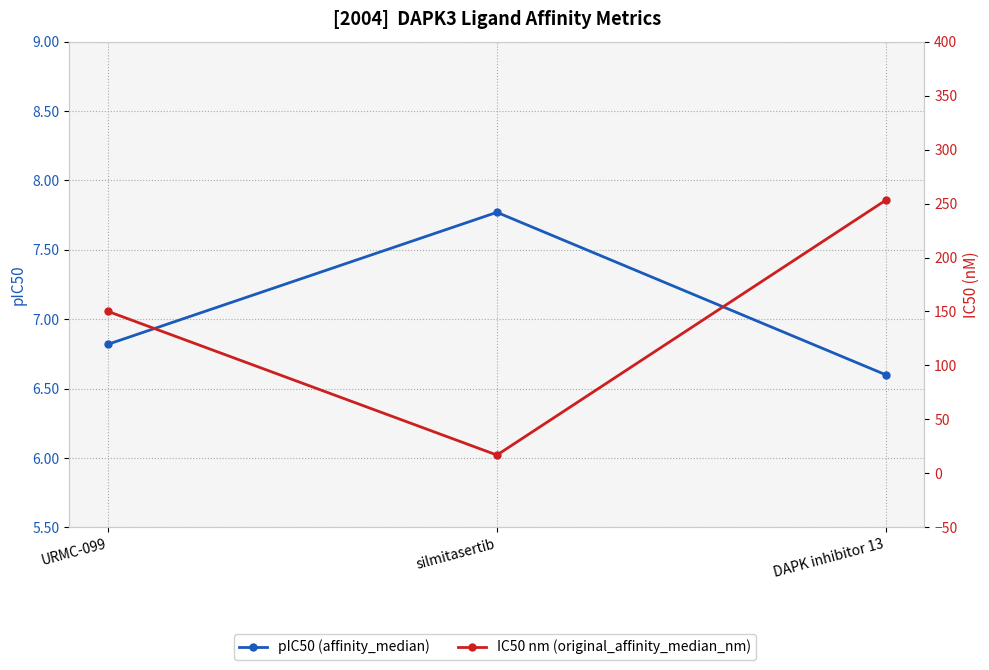

What is the value of the IC50 nm (original_affinity_median_nm) point at the 1st from the left?

150.0